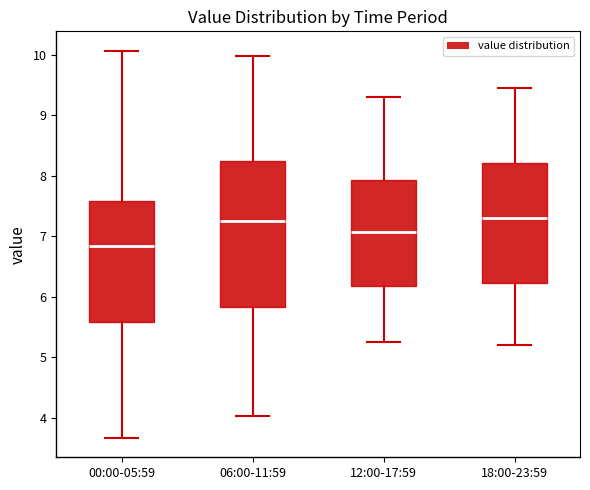

Reading left to right, transcribe this box plot: for each box, give where its median line is, the range the box spans, and where its two whiskers end, as read against the y-axis. The values are not printed on the chart, so give them approximately, as read against the axis.

00:00-05:59: median 6.8, box 5.6 to 7.6, whiskers 3.7 to 10.1
06:00-11:59: median 7.3, box 5.8 to 8.3, whiskers 4.0 to 10.0
12:00-17:59: median 7.1, box 6.2 to 7.9, whiskers 5.3 to 9.3
18:00-23:59: median 7.3, box 6.2 to 8.2, whiskers 5.2 to 9.5